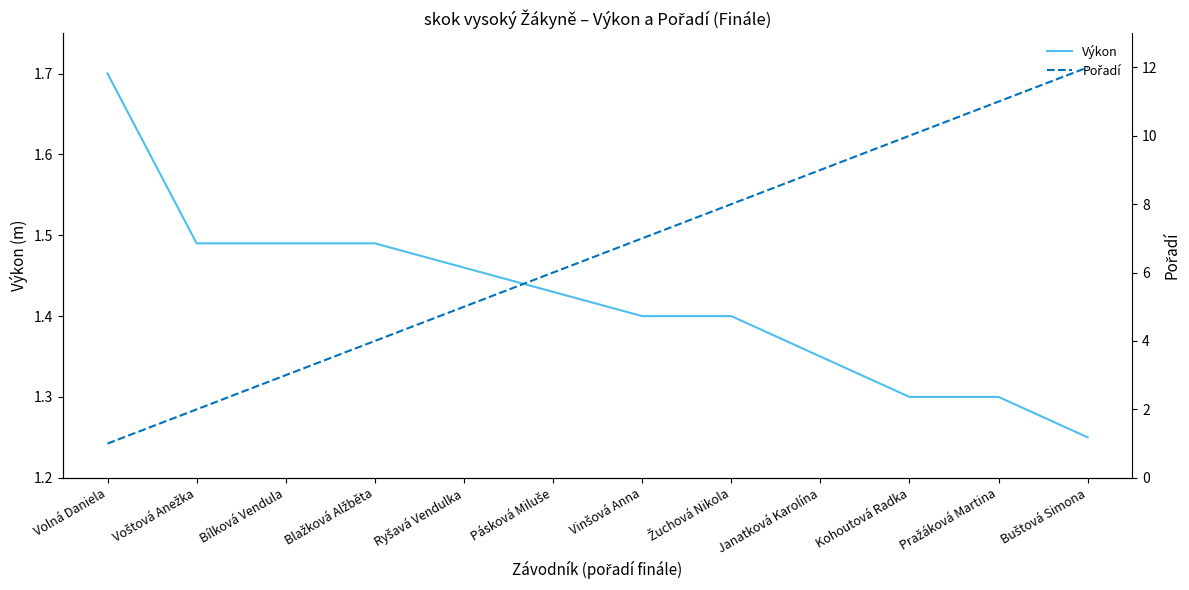

What is the greatest value displayed?

12.0